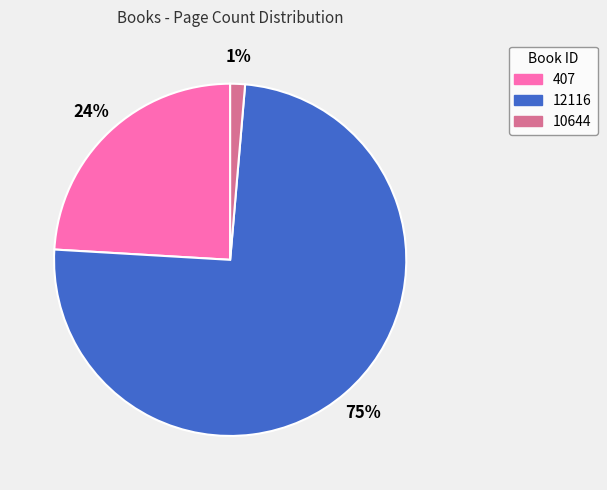

Which slice represents more than half of the pie?

12116